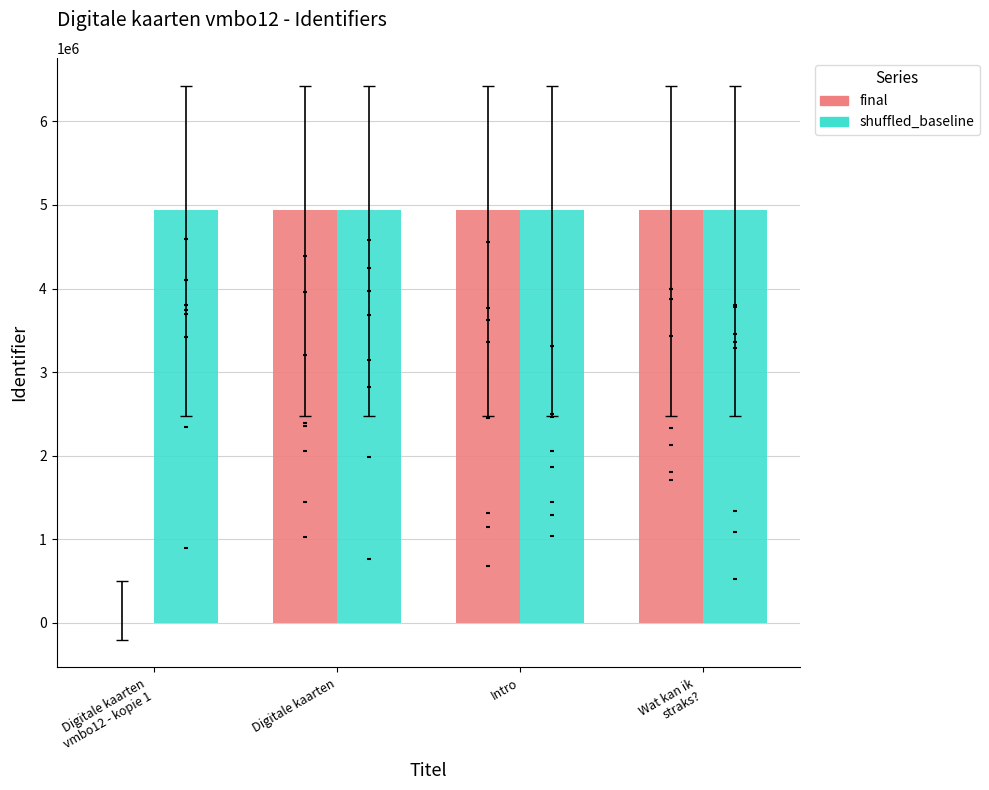

Is the value of final at Intro greater than the value of shuffled_baseline at Wat kan ik
straks??

No